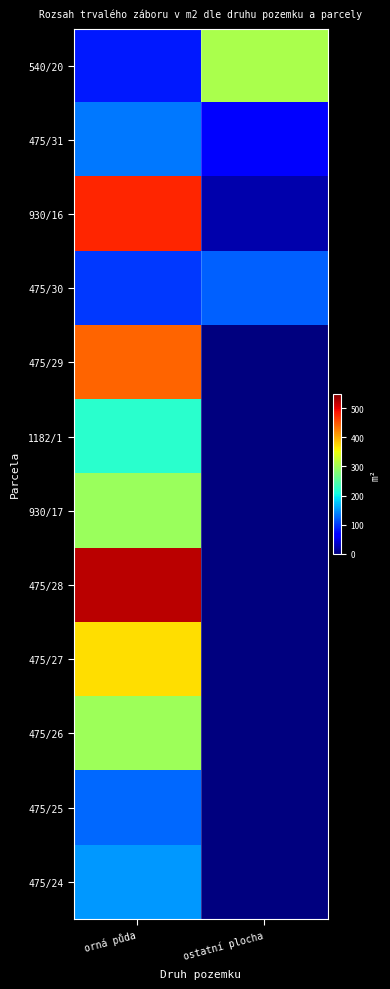

Reading left to right, list all the values displayed in this chart.

540/20: orná půda=83	ostatní plocha=307
475/31: orná půda=135	ostatní plocha=67
930/16: orná půda=479	ostatní plocha=23
475/30: orná půda=100	ostatní plocha=122
475/29: orná půda=442	ostatní plocha=0
1182/1: orná půda=220	ostatní plocha=0
930/17: orná půda=296	ostatní plocha=0
475/28: orná půda=521	ostatní plocha=0
475/27: orná půda=371	ostatní plocha=0
475/26: orná půda=298	ostatní plocha=0
475/25: orná půda=125	ostatní plocha=0
475/24: orná půda=152	ostatní plocha=0